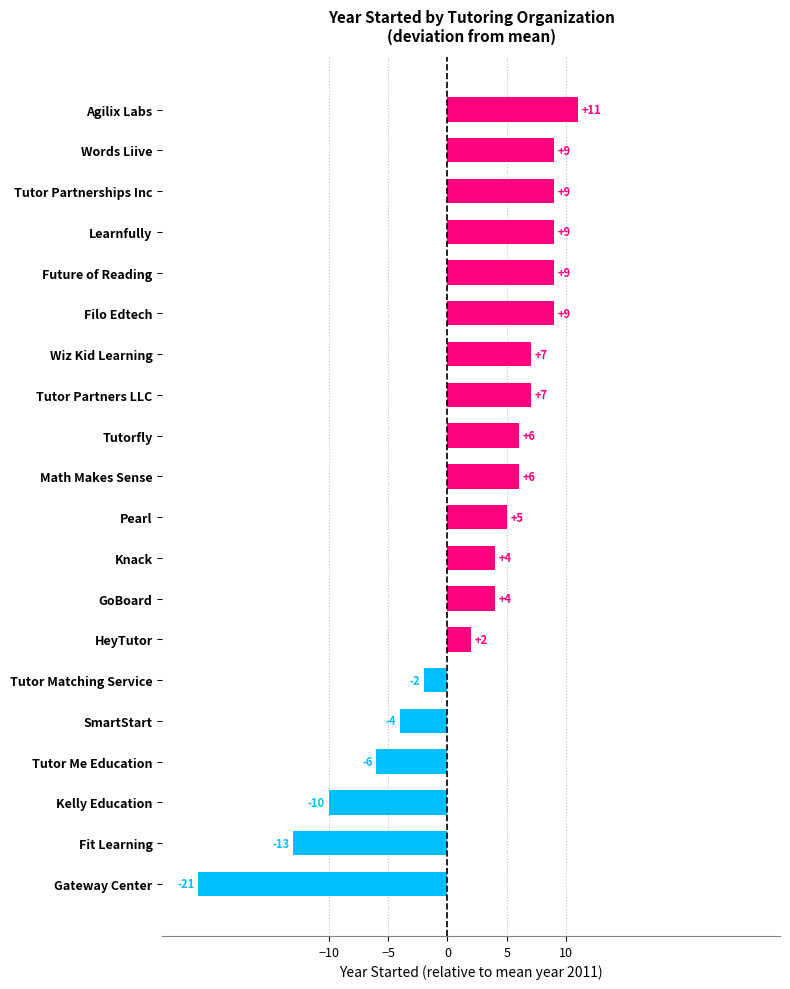

What is the change in value from Wiz Kid Learning to Filo Edtech?

+2